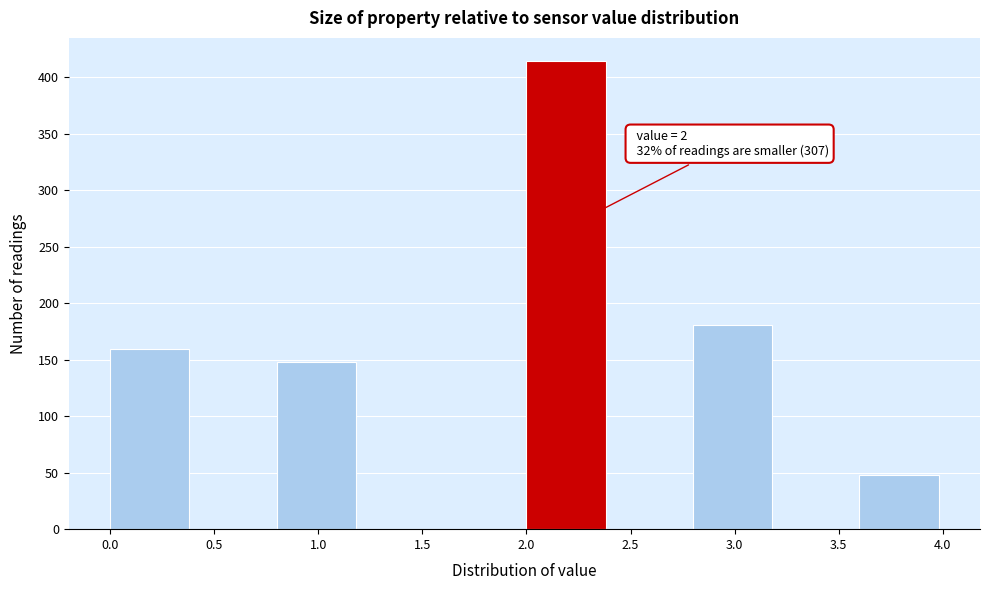

Which range on the x-axis has the tallest bar?

2.0 to 2.4